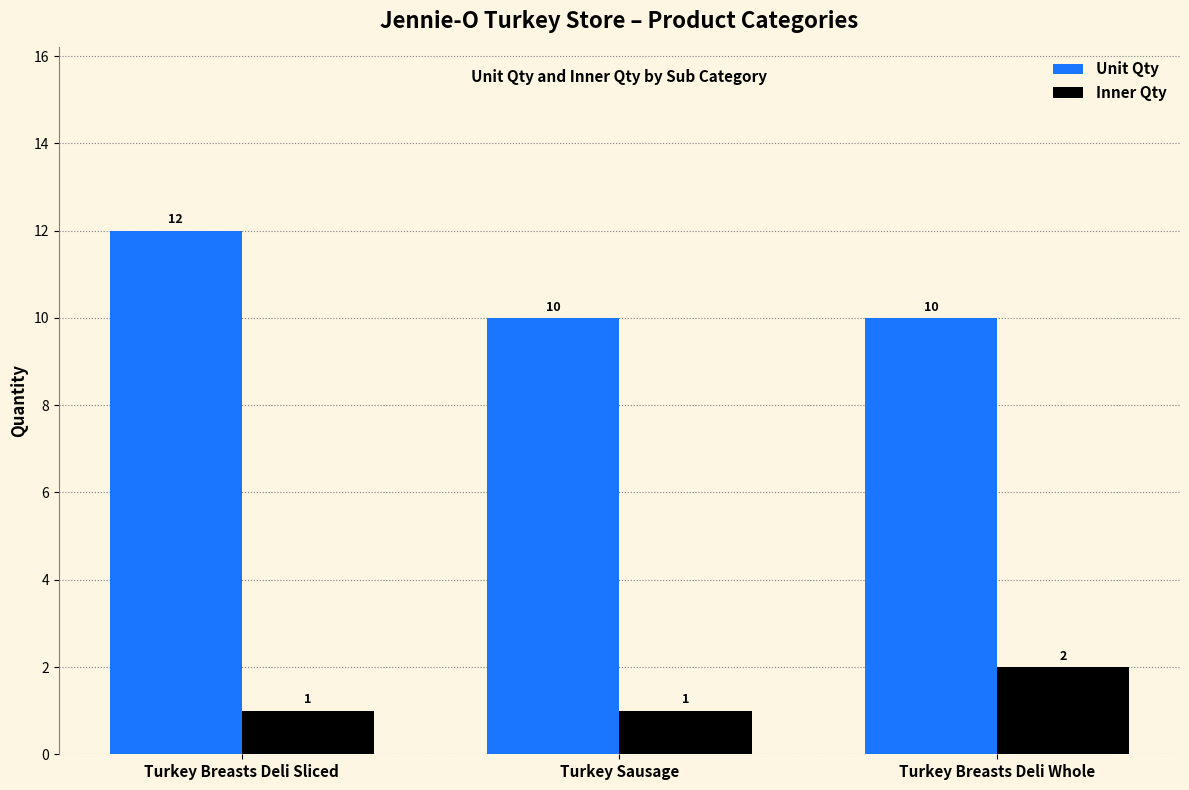

List the series in order of their overall mean, lowest first.

Inner Qty, Unit Qty